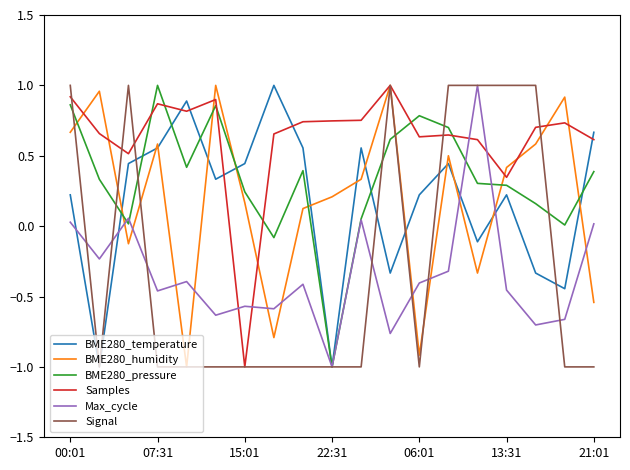

What is the minimum value shown in the chart?

-1.0